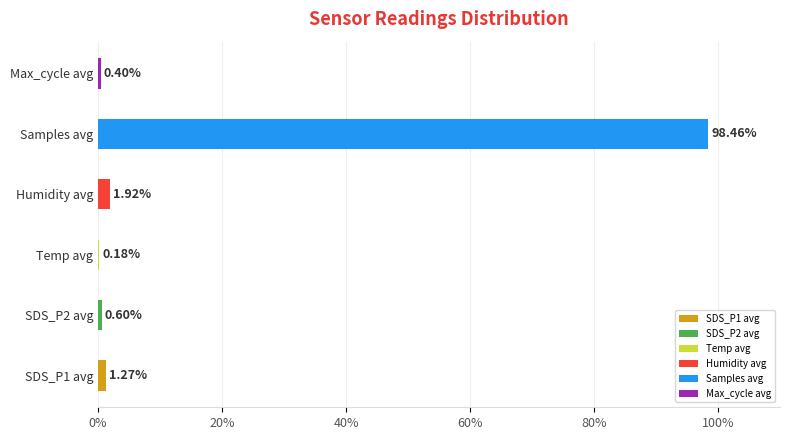

What is the change in value from Temp avg to Humidity avg?

+1.7